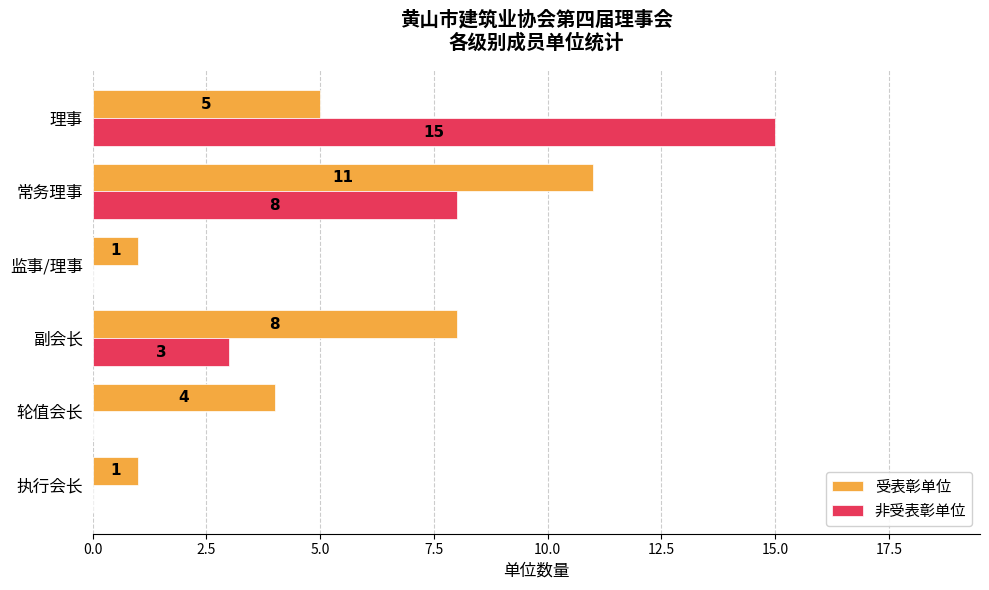

Which series has the largest total across all categories?

受表彰单位